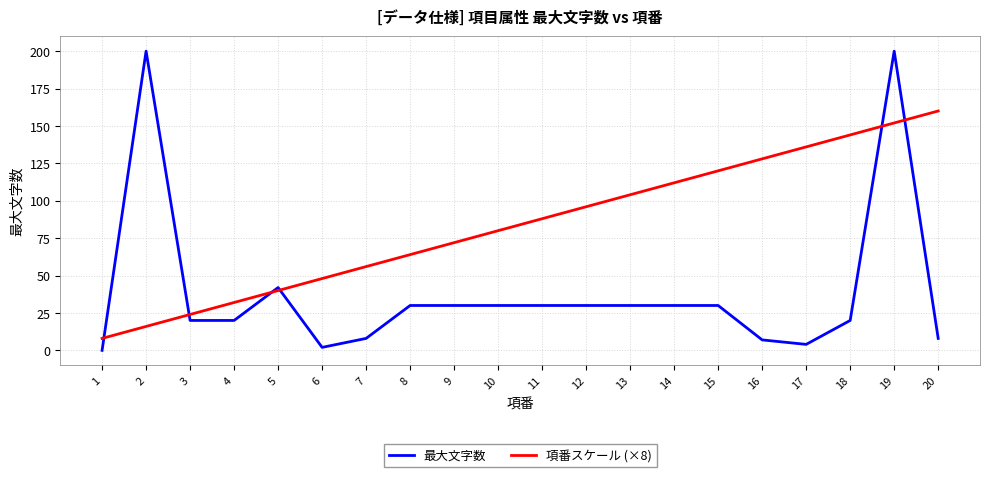

Reading left to right, list all the values displayed in this chart.

最大文字数: 1=0	2=200	3=20	4=20	5=42	6=2	7=8	8=30	9=30	10=30	11=30	12=30	13=30	14=30	15=30	16=7	17=4	18=20	19=200	20=8
項番スケール (×8): 1=8	2=16	3=24	4=32	5=40	6=48	7=56	8=64	9=72	10=80	11=88	12=96	13=104	14=112	15=120	16=128	17=136	18=144	19=152	20=160